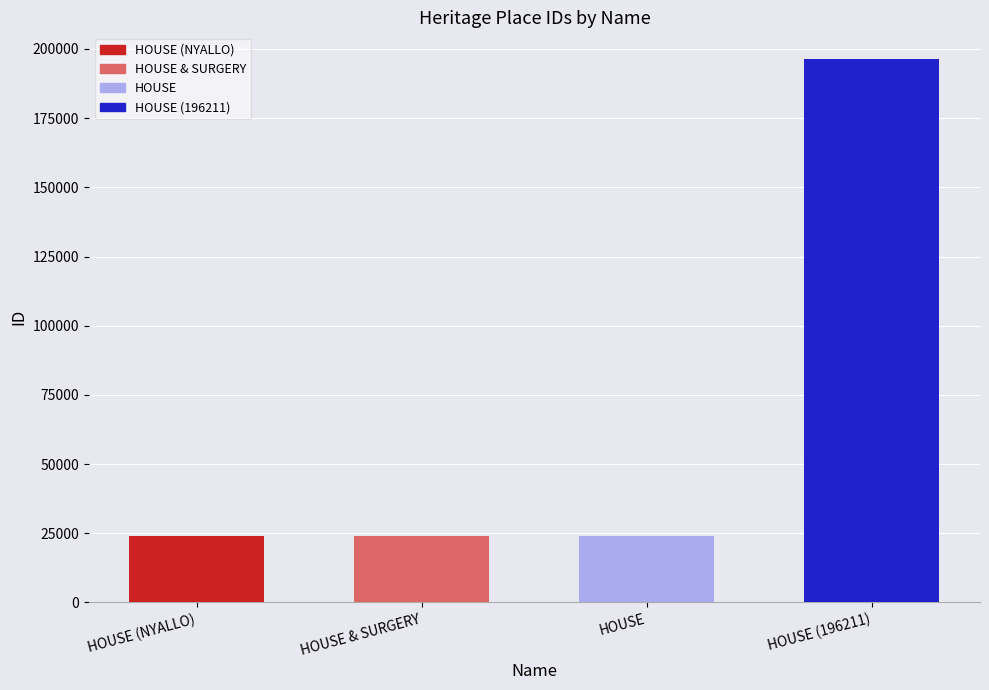

What is the sum of all values?

268120